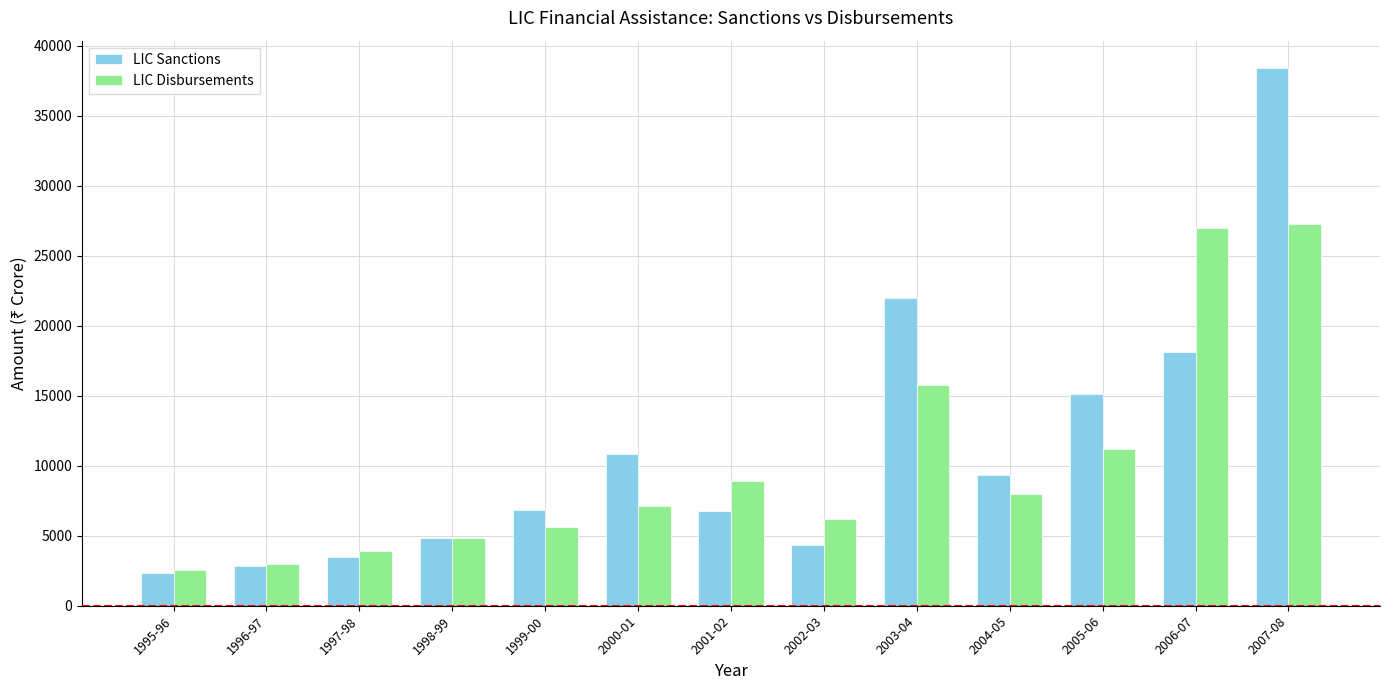

Which category has the lowest value in the LIC Disbursements series?

1995-96